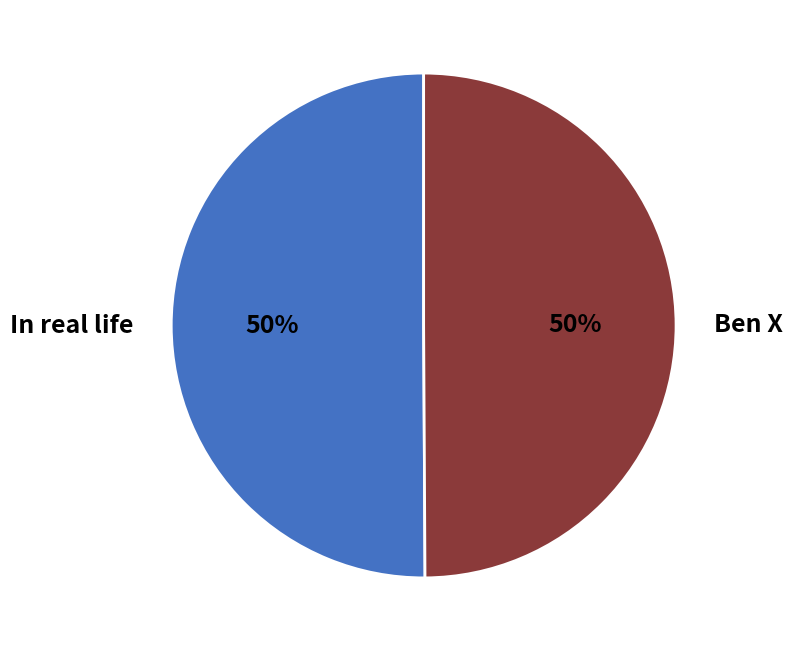

To the nearest percent, what is the combined percentage of In real life and Ben X?

100%